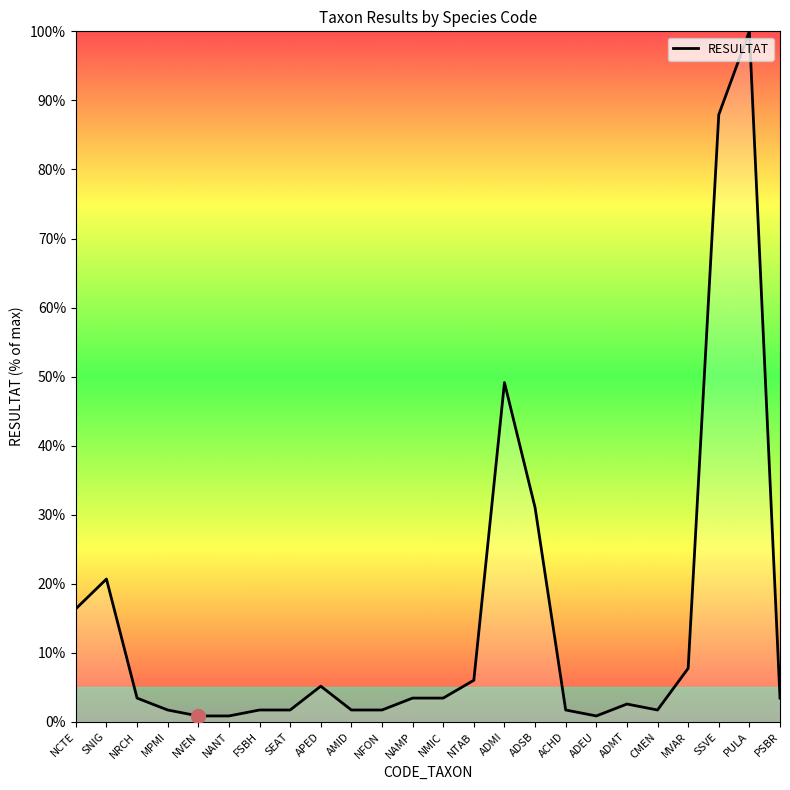

Count the number of values greater than 3.

13